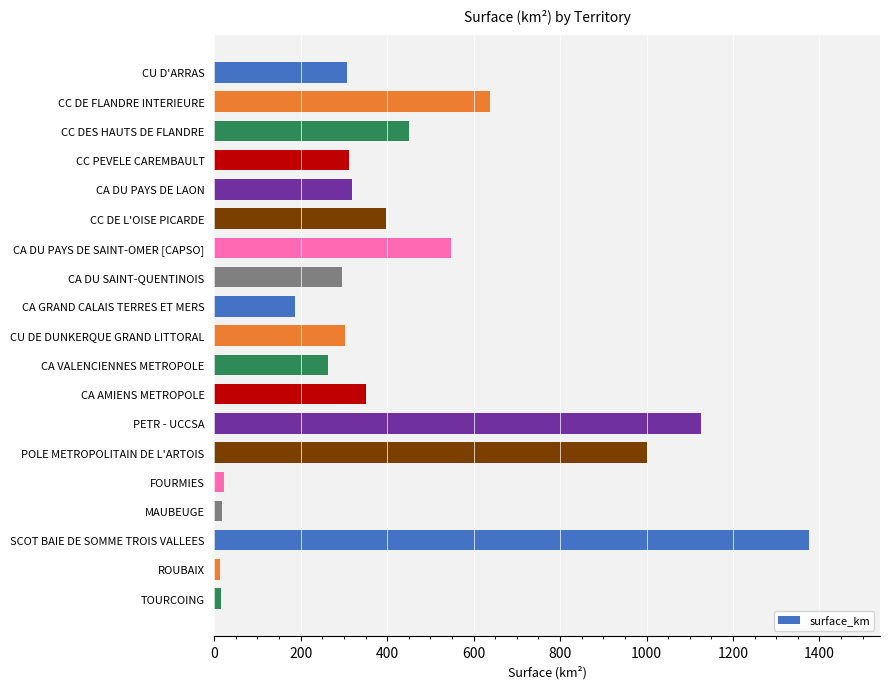

At which label is the value closest to 694?

CC DE FLANDRE INTERIEURE